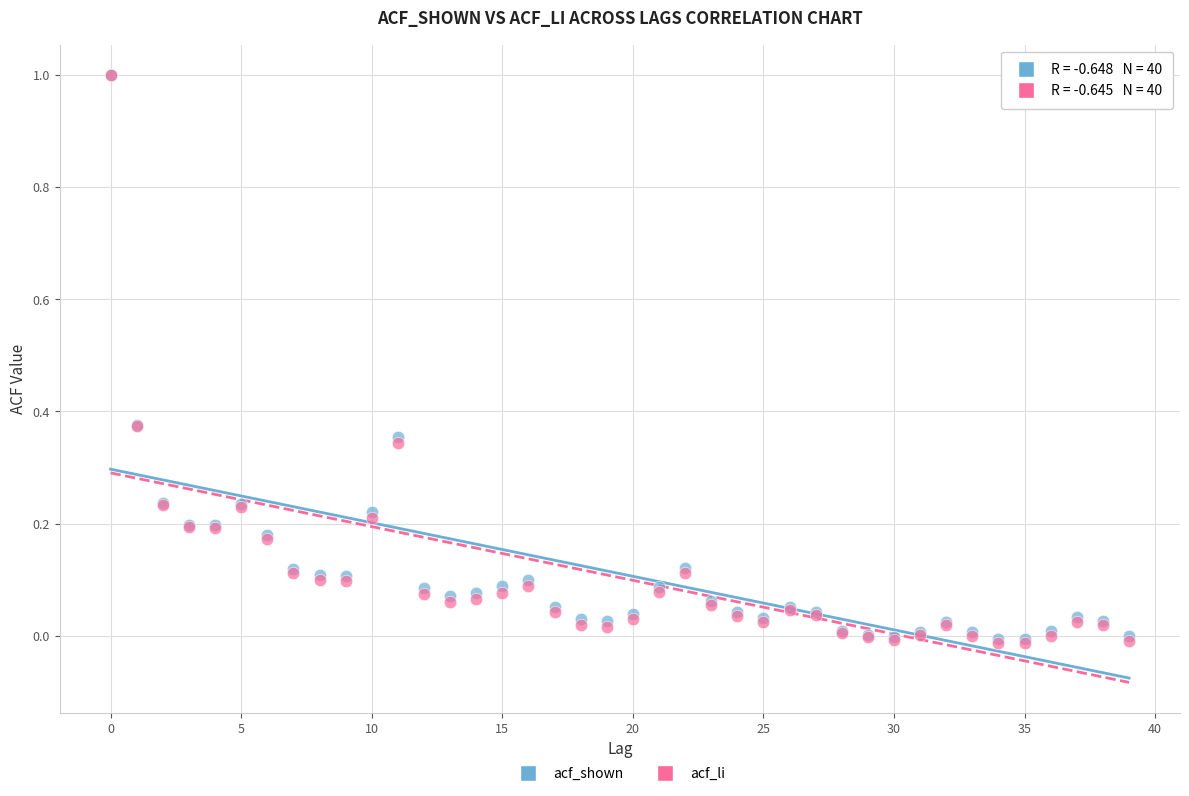

What are all the series names shown in the legend?

acf_shown, acf_li